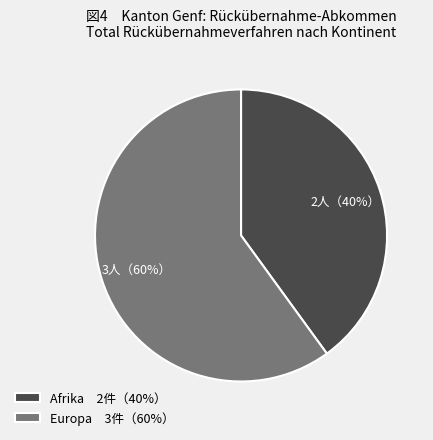

Rank the categories by value from lowest to highest.

Afrika 2件（40%）, Europa 3件（60%）